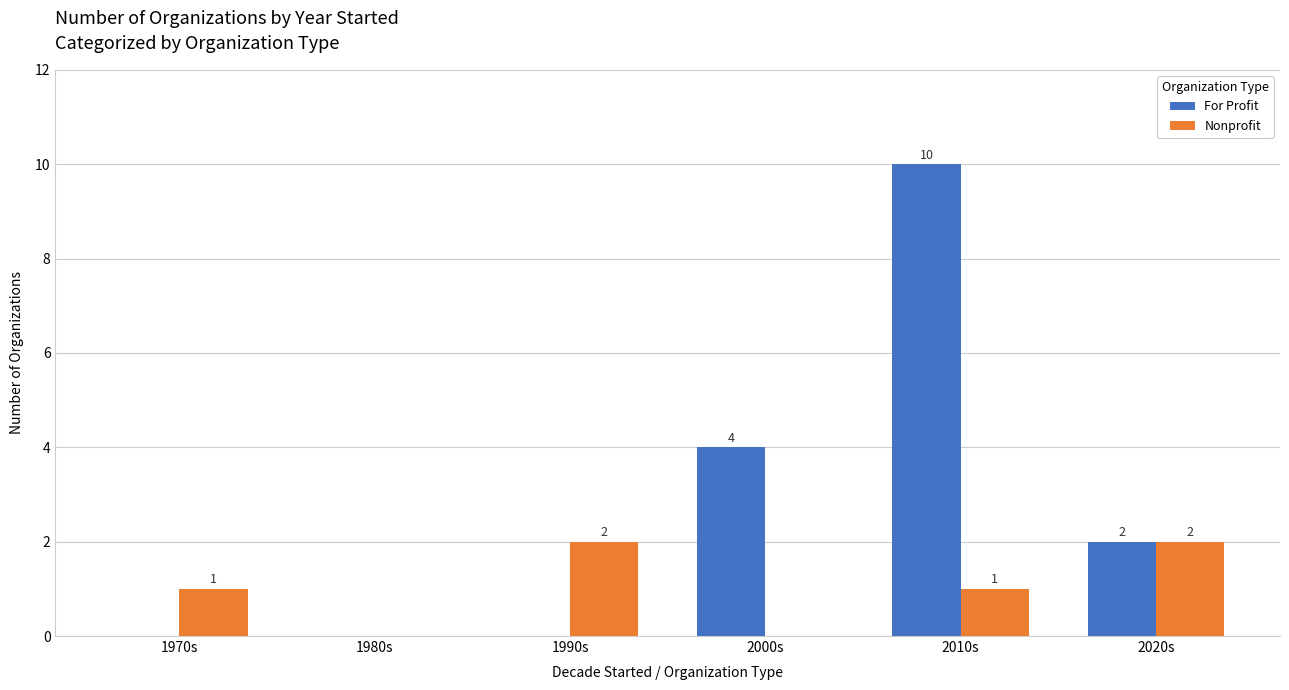

How many For Profit values are between 0 and 4?

5